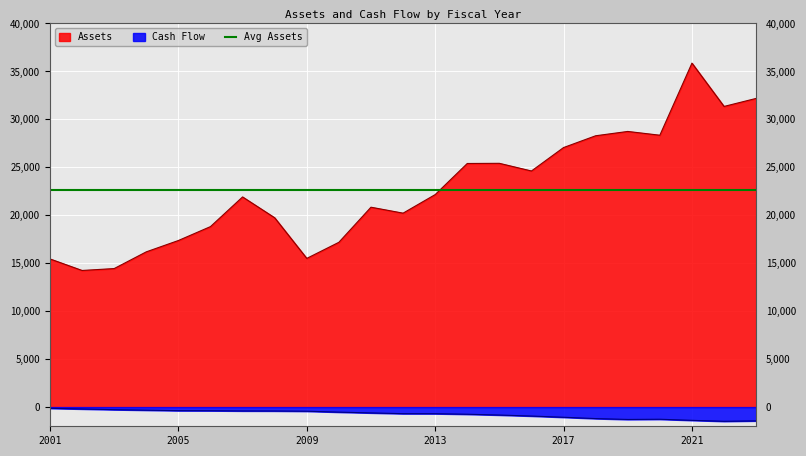

At which label does Assets reach its minimum?

2002